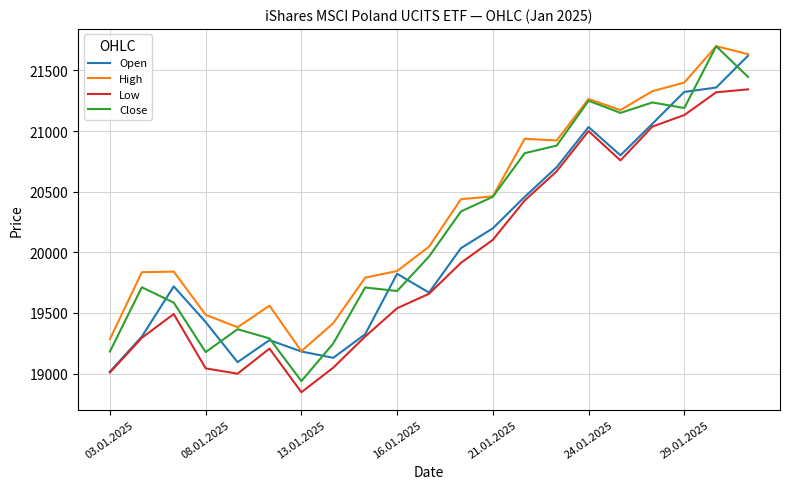

What is the maximum value shown in the chart?

21700